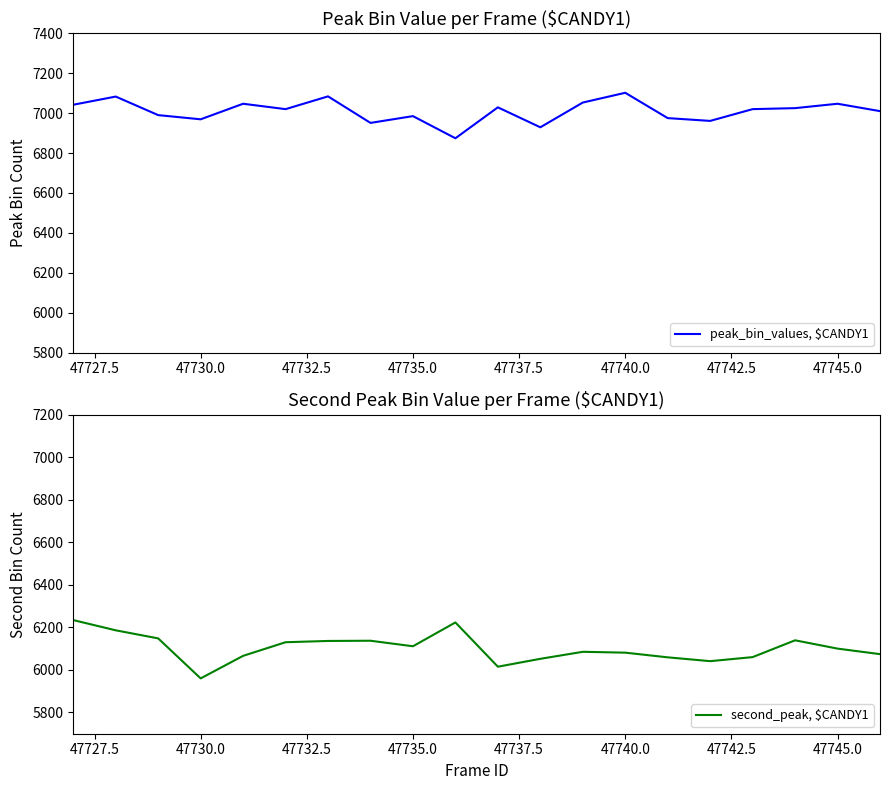

What is the highest value of the peak_bin_values, $CANDY1 series?

7102